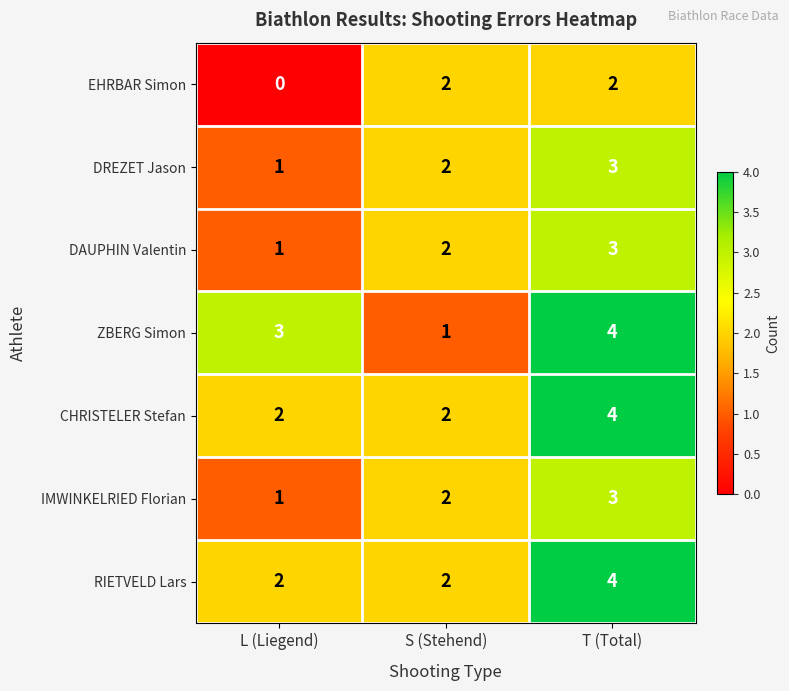

What is the total value across all series at T (Total)?

23